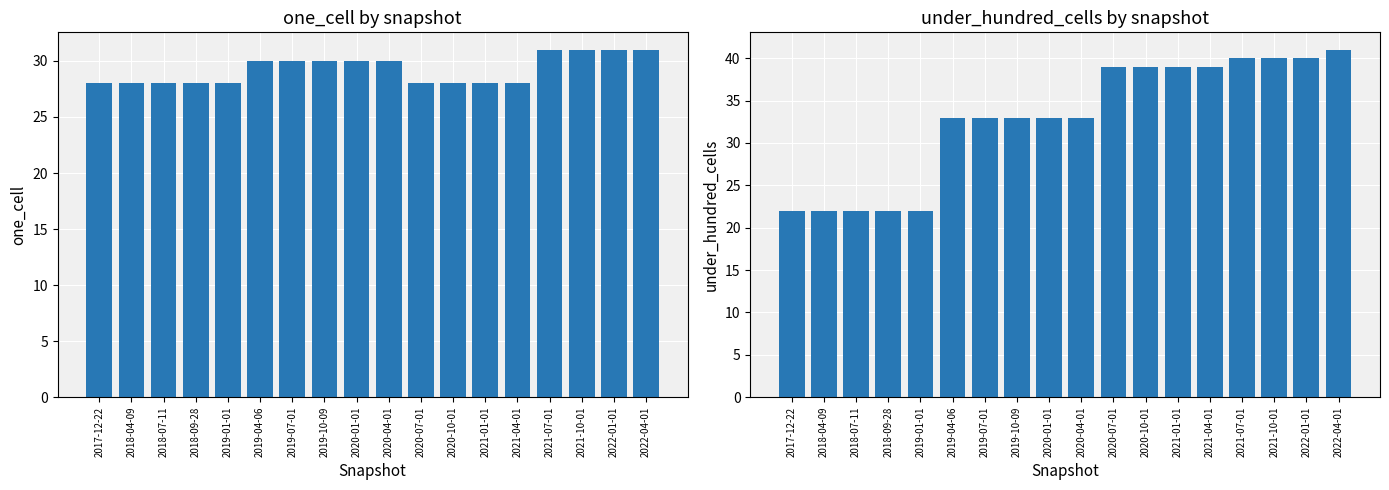

What position from the left is 2019-10-09?

8